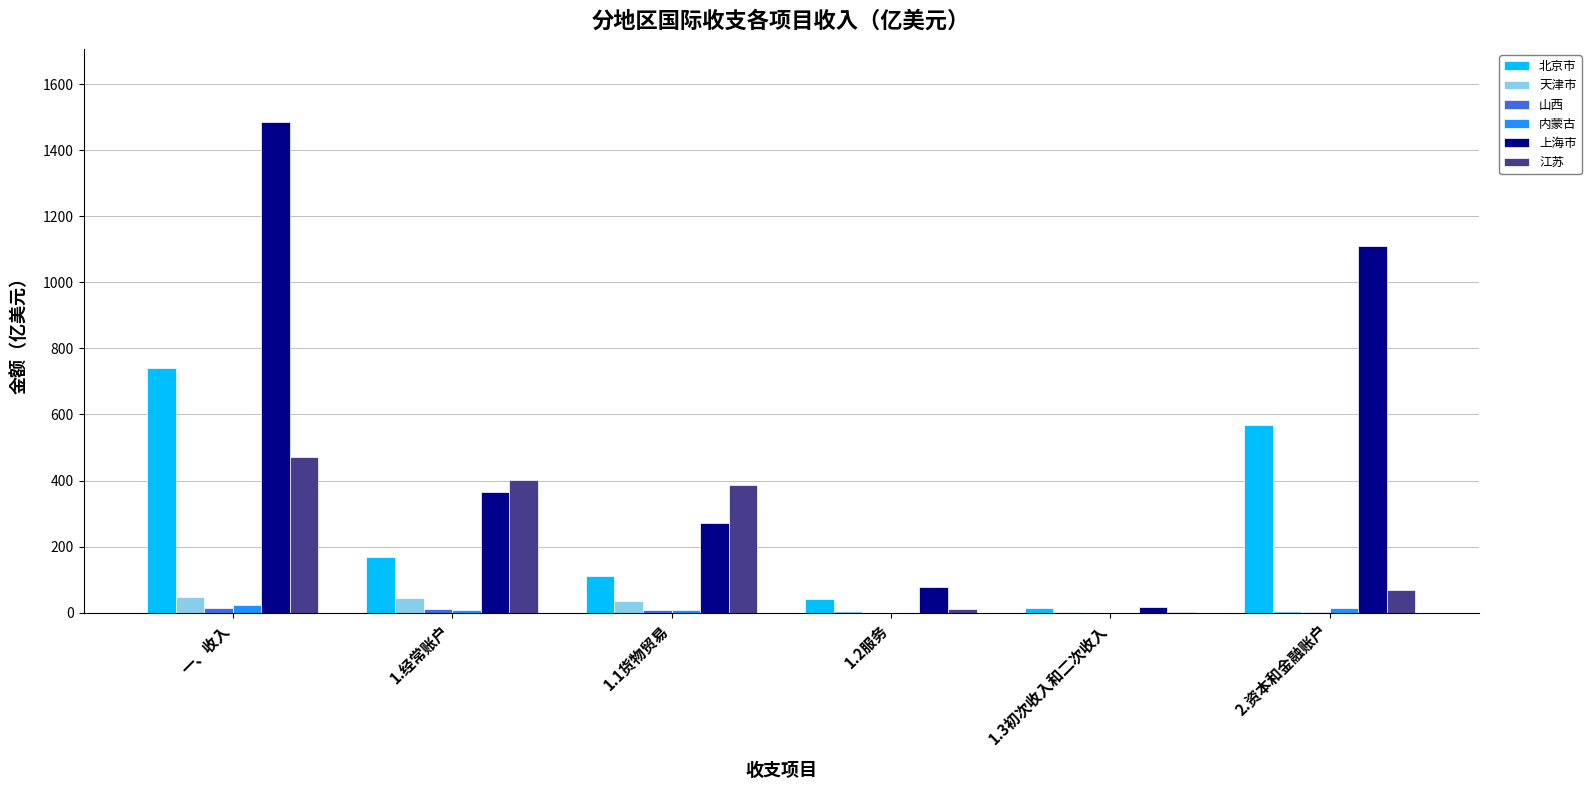

Which category has the highest value across all series?

一、收入